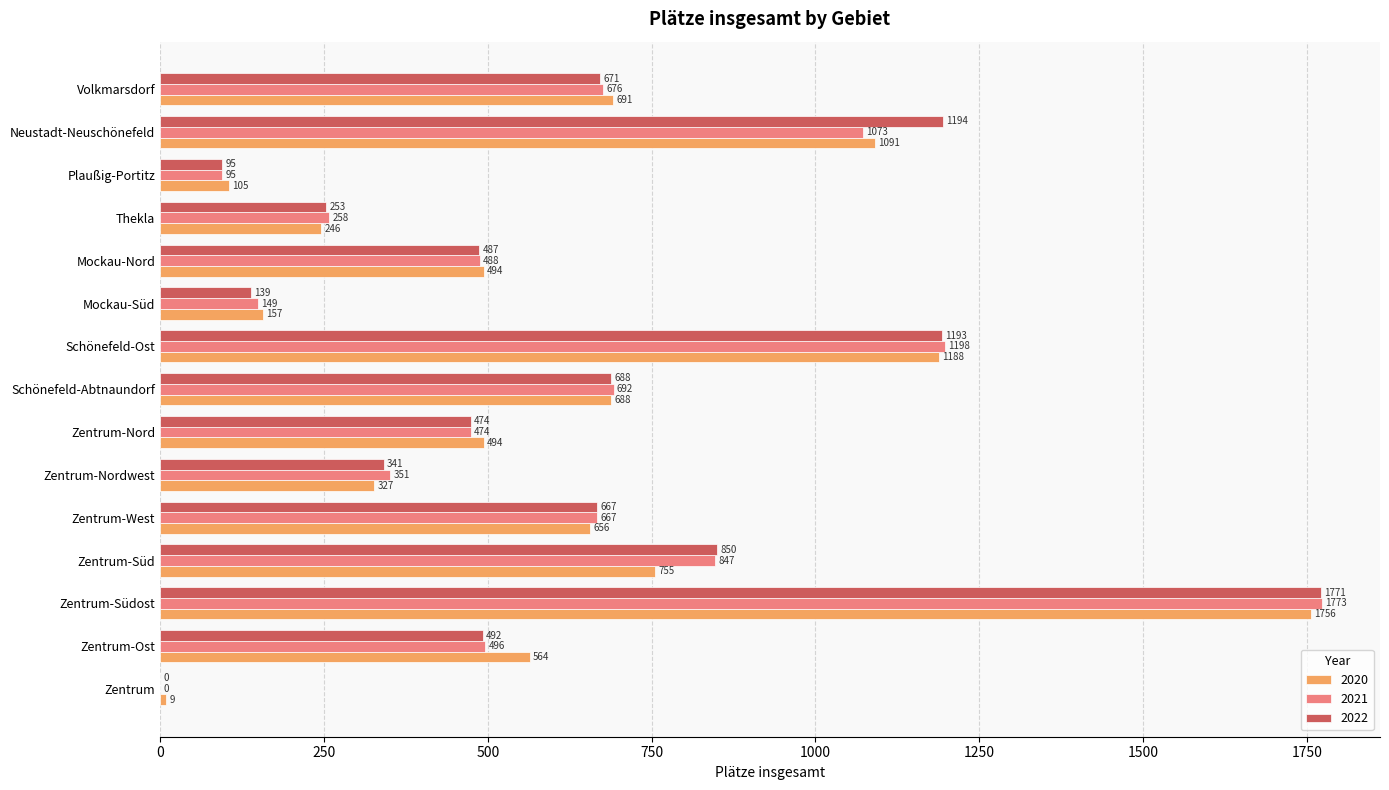

Where is 2020 nearest to the value 882?

Zentrum-Süd